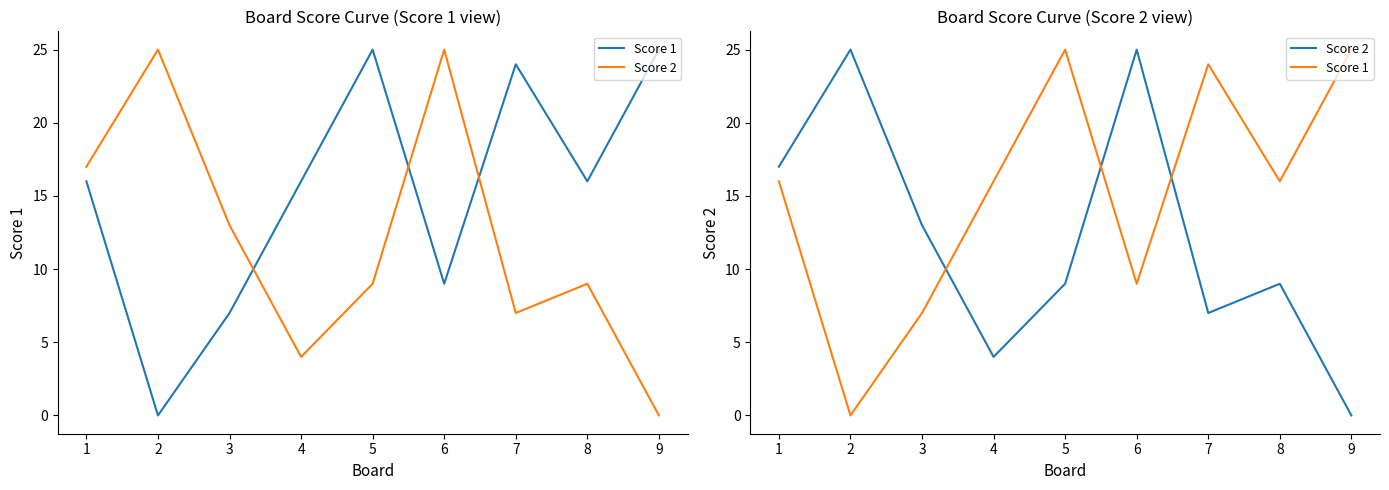

What is the spread (max minus min) of values at 6?

16